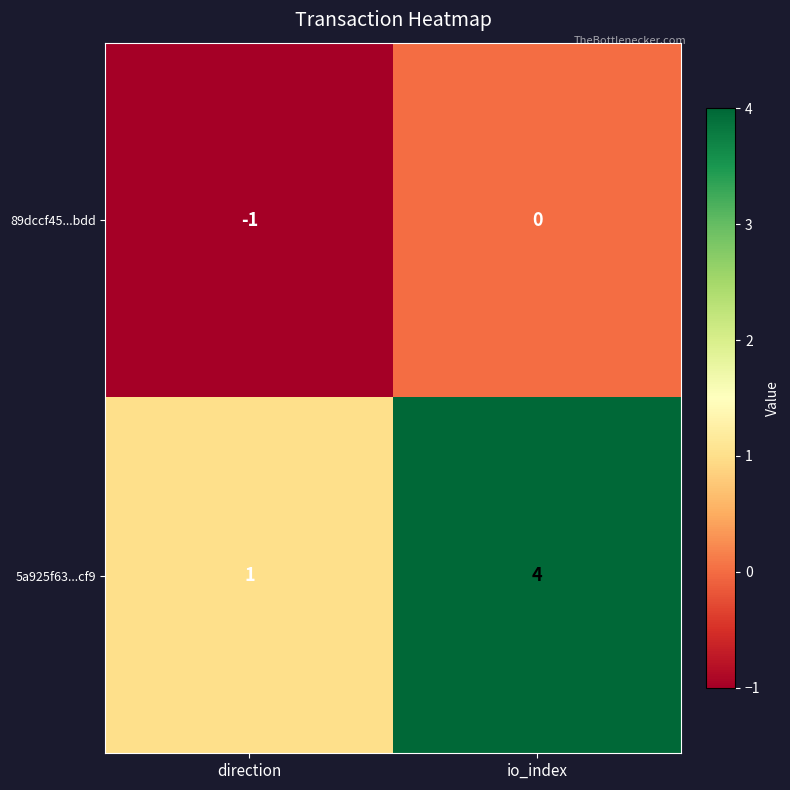

List the series in order of their overall mean, lowest first.

89dccf45...bdd, 5a925f63...cf9